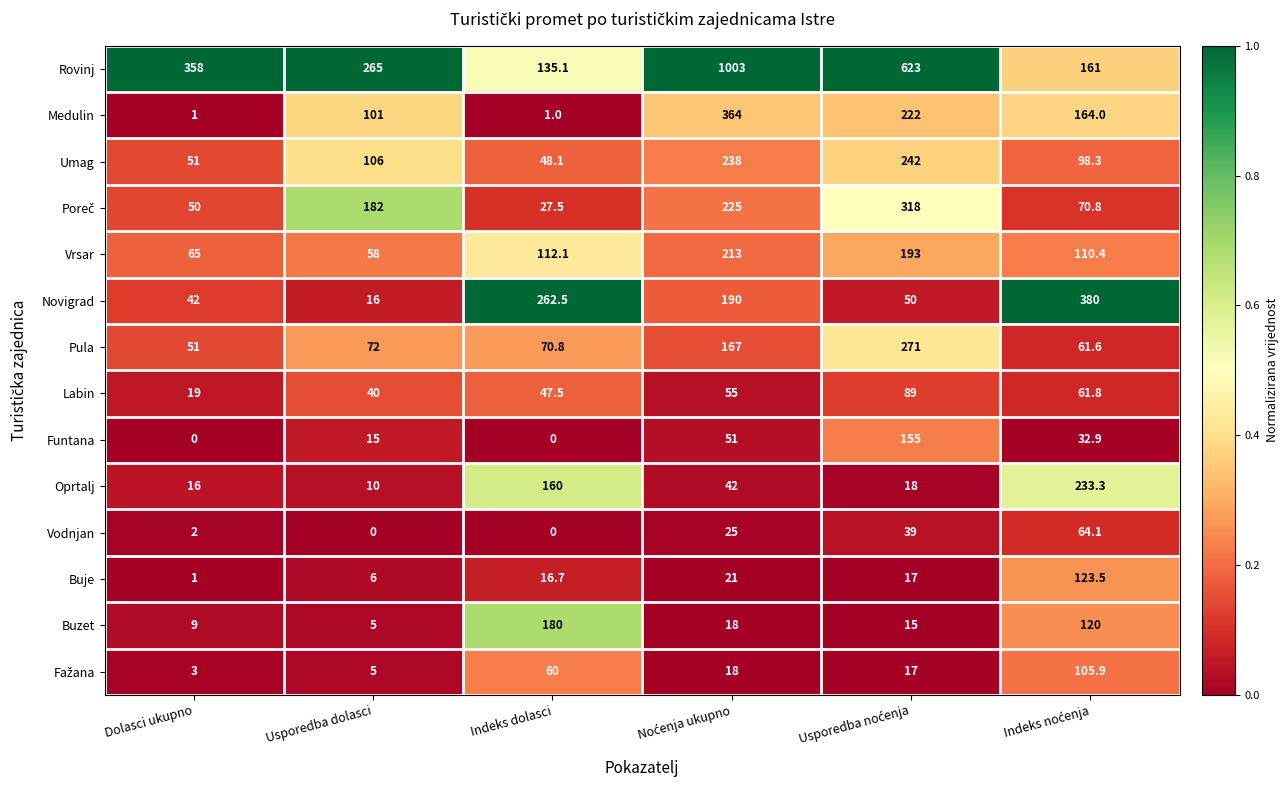

What is the greatest value displayed?

1003.0